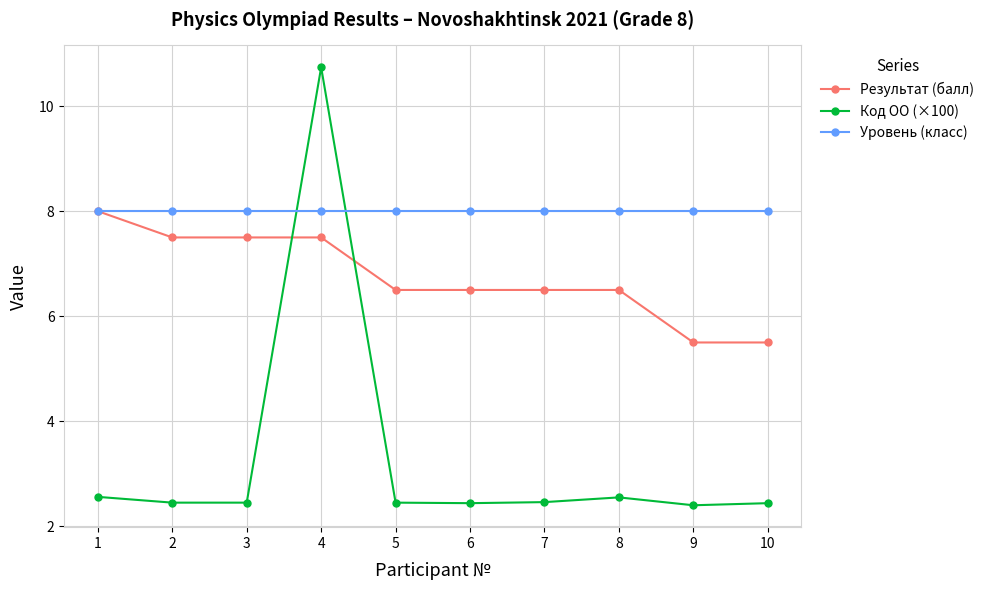

At 4, list the series in order from largest to smallest.

Код ОО (×100), Уровень (класс), Результат (балл)